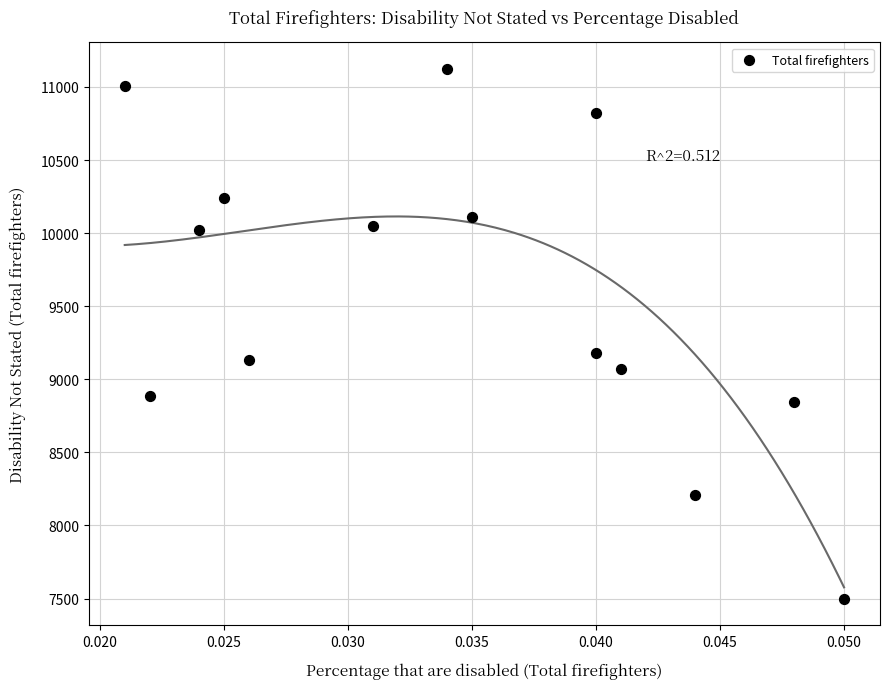

What Y value in the scatter plot is closest to 9311?

9178